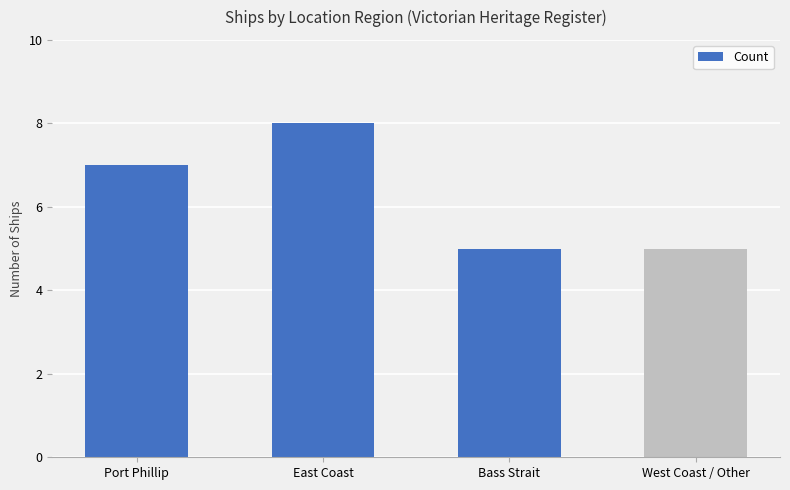

Between West Coast / Other and East Coast, which is larger?

East Coast